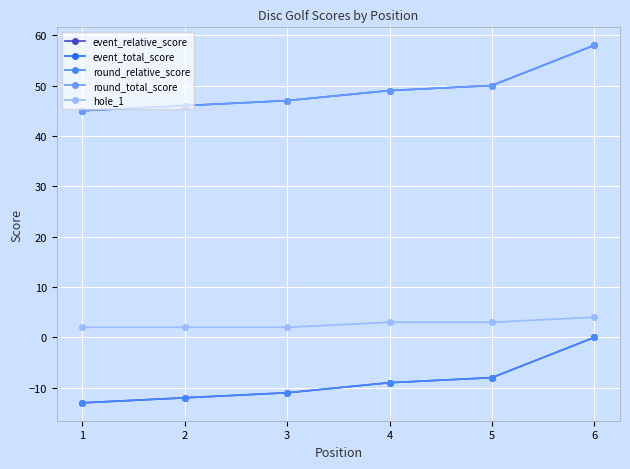

What is the minimum value shown in the chart?

-13